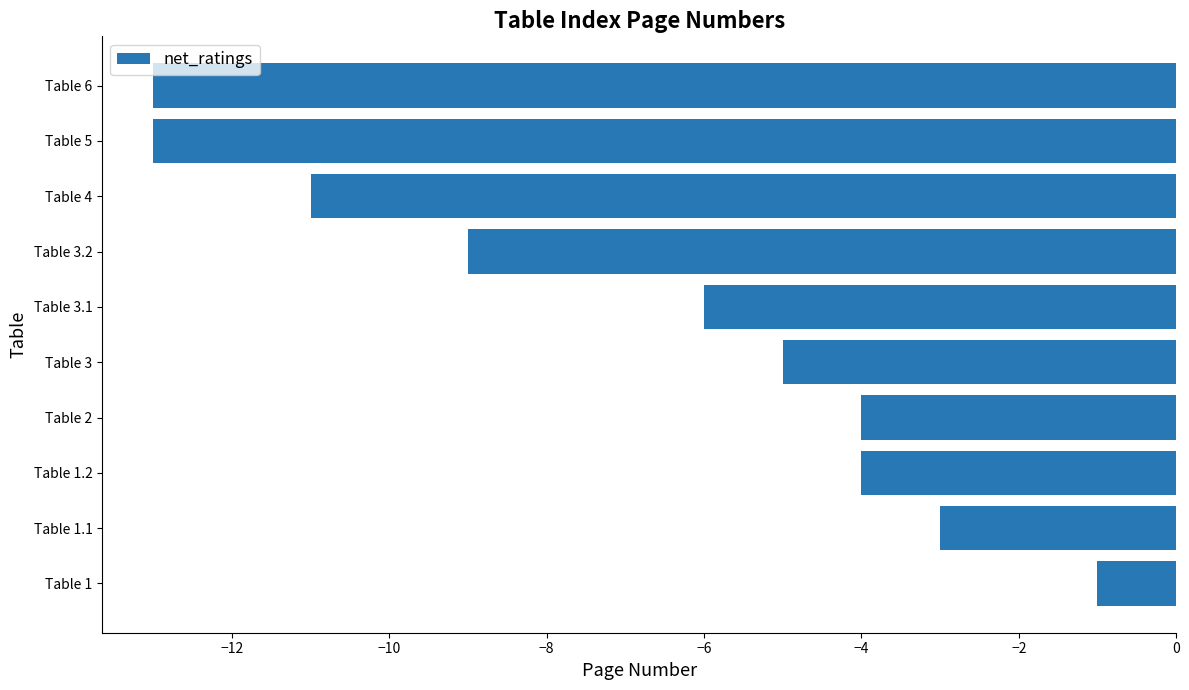

How many values exceed -5?

4